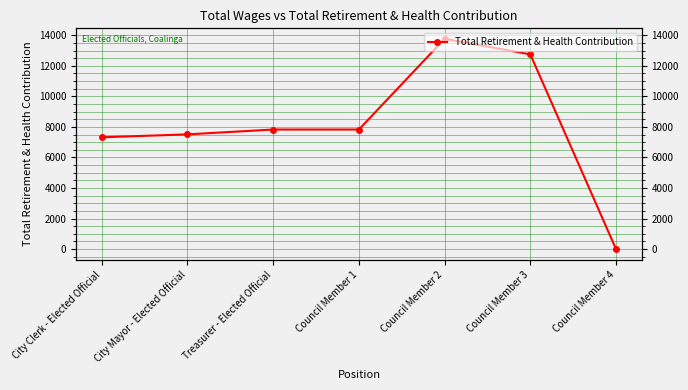

What is the sum of all values?

56990